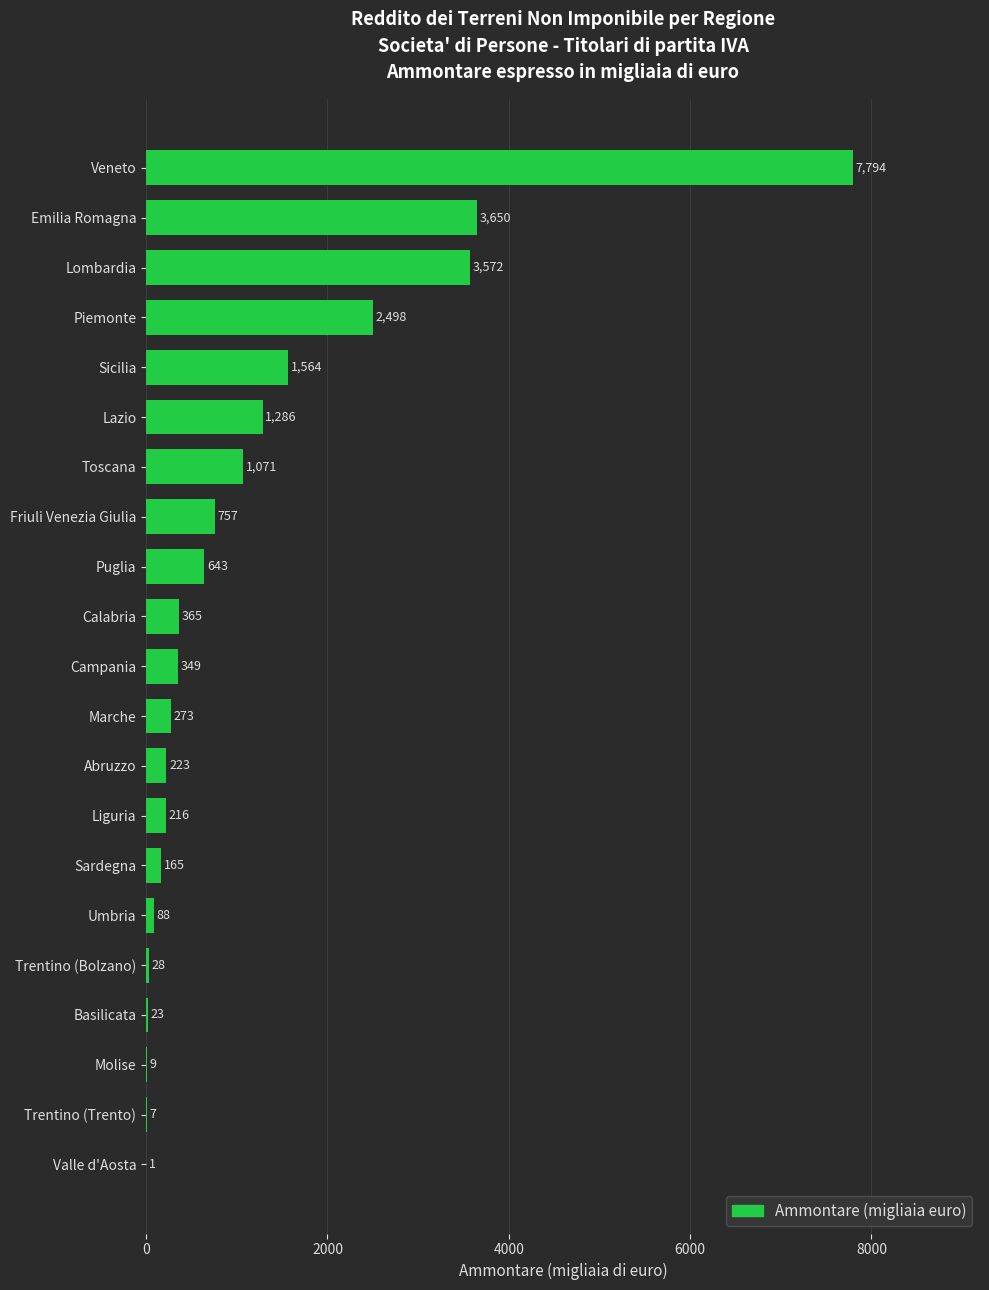

Between Calabria and Toscana, which is larger?

Toscana